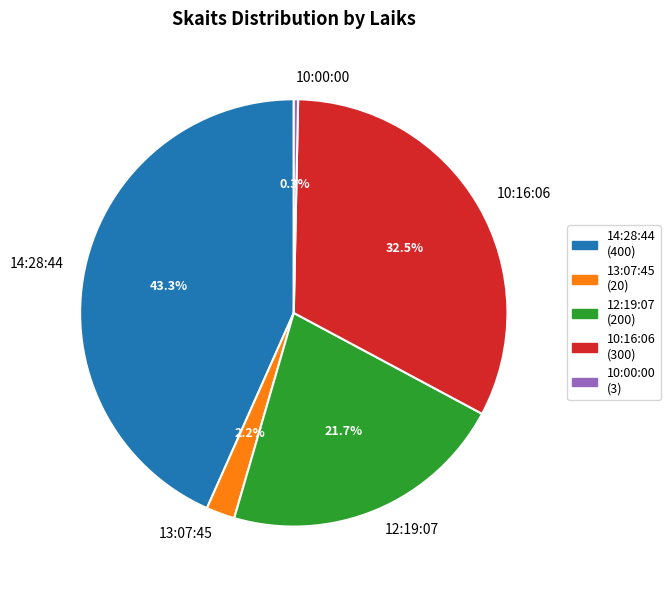

Approximately how many times larger is the value at 14:28:44 compared to 10:00:00?

133.3